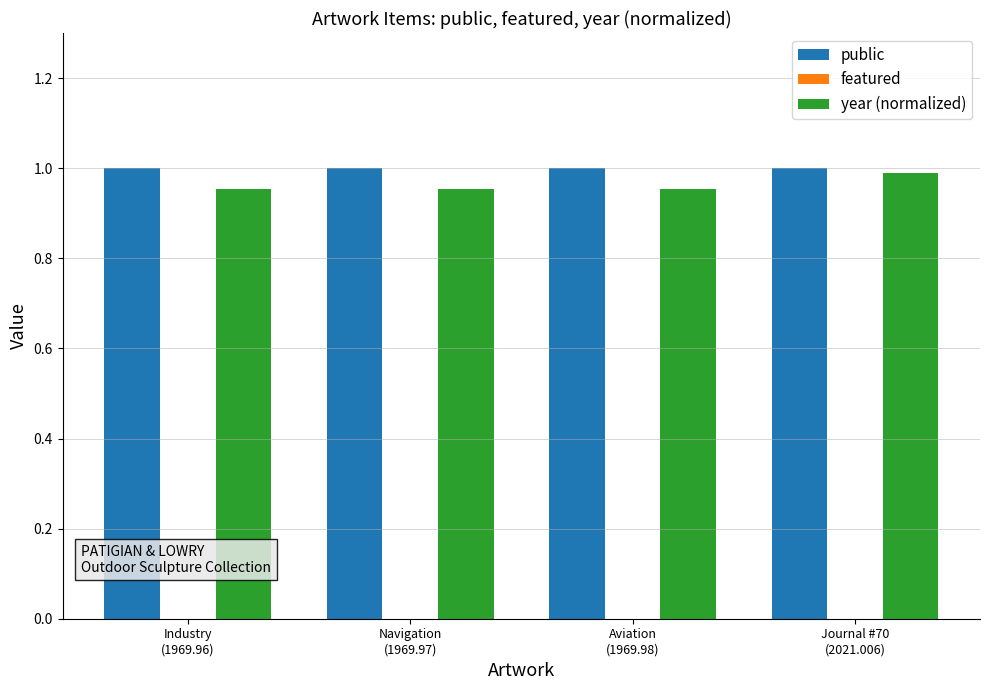

Rank the series at Navigation
(1969.97) from highest to lowest value.

public, year (normalized)